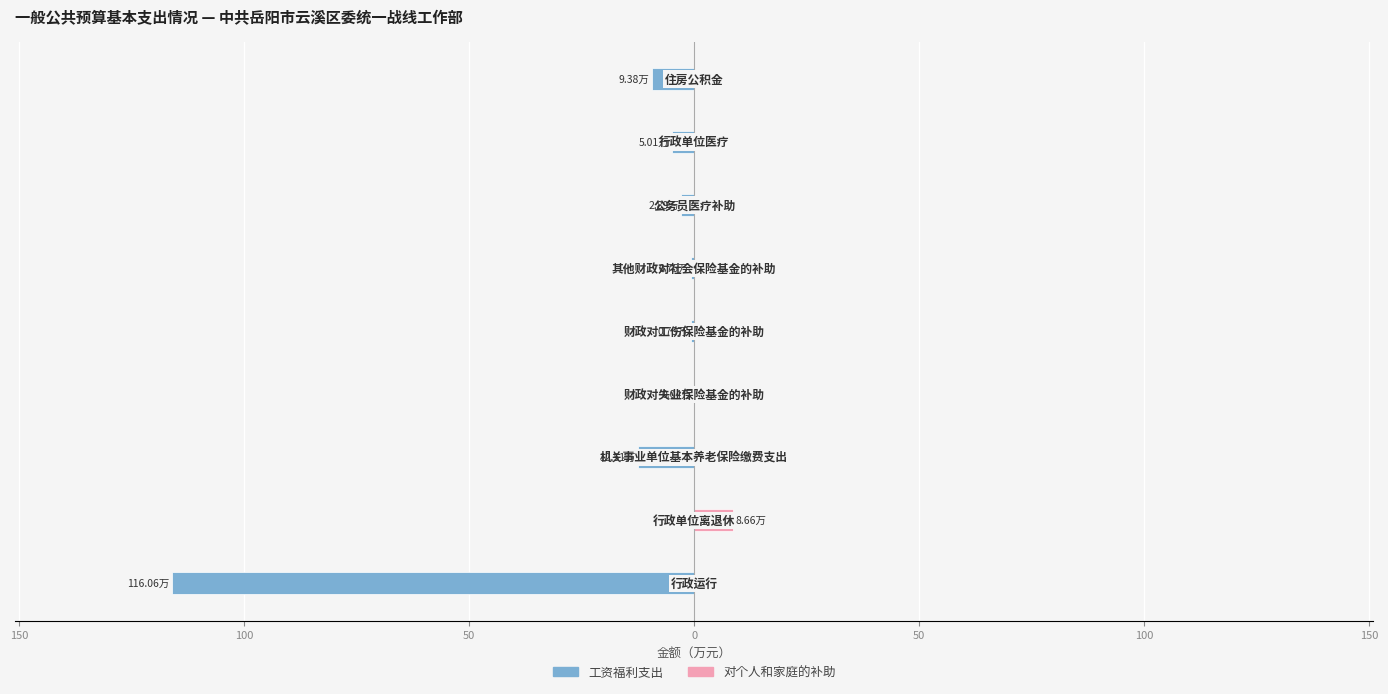

Is it true that 工资福利支出 equals -1.1 at 0?

False